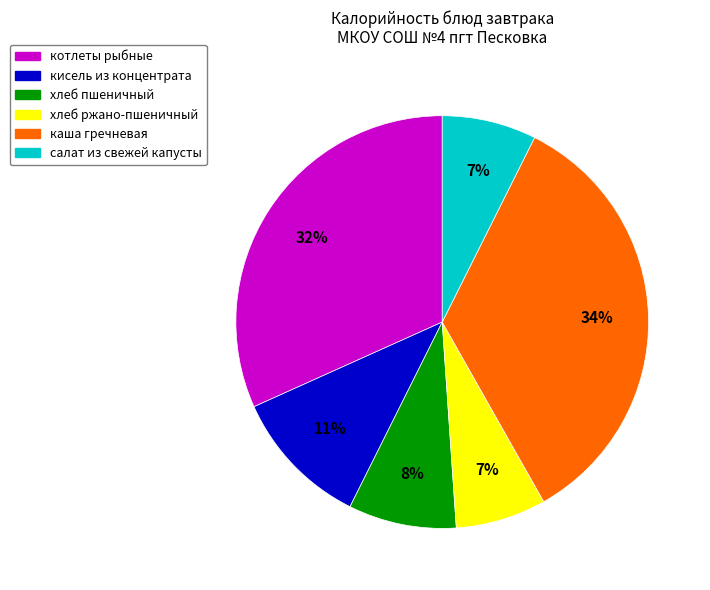

Which category has the biggest portion of the pie?

каша гречневая